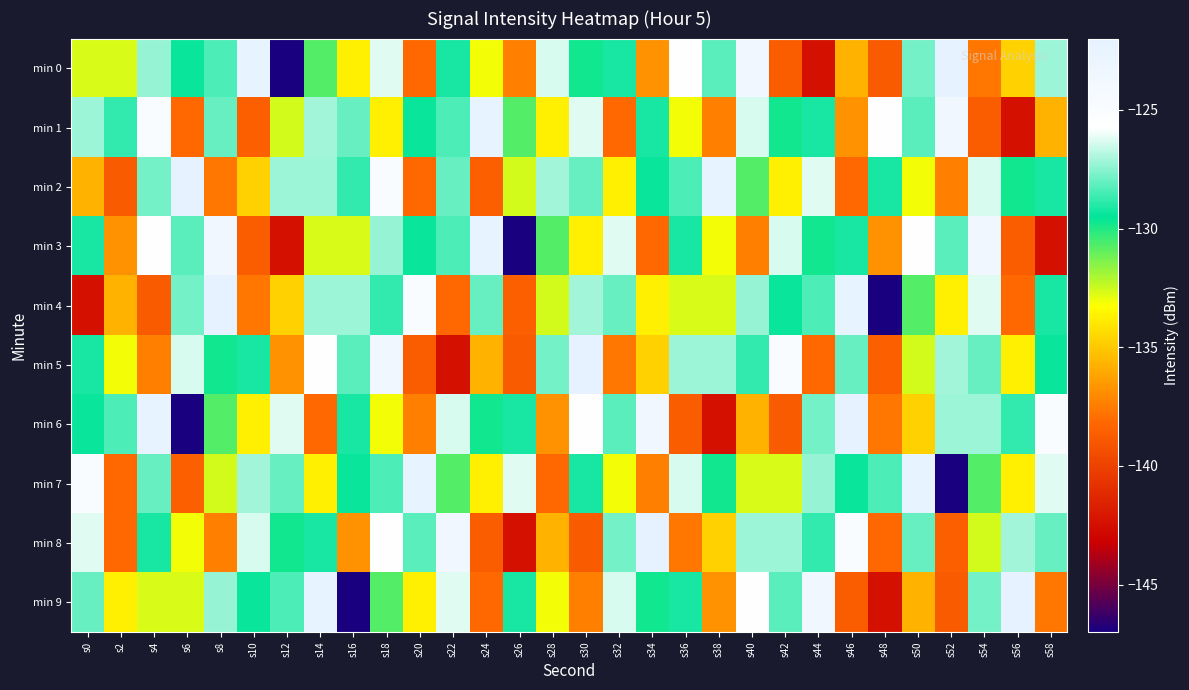

What is the difference between the highest and lowest values at s12?

20.6